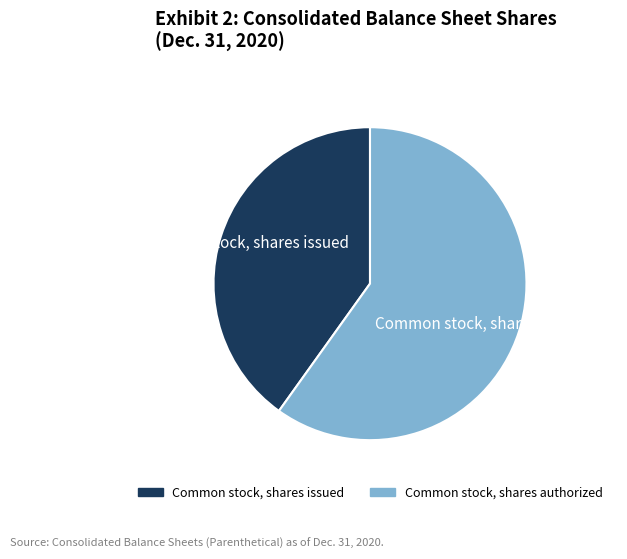

Between Common stock, shares issued and Common stock, shares authorized, which is larger?

Common stock, shares authorized